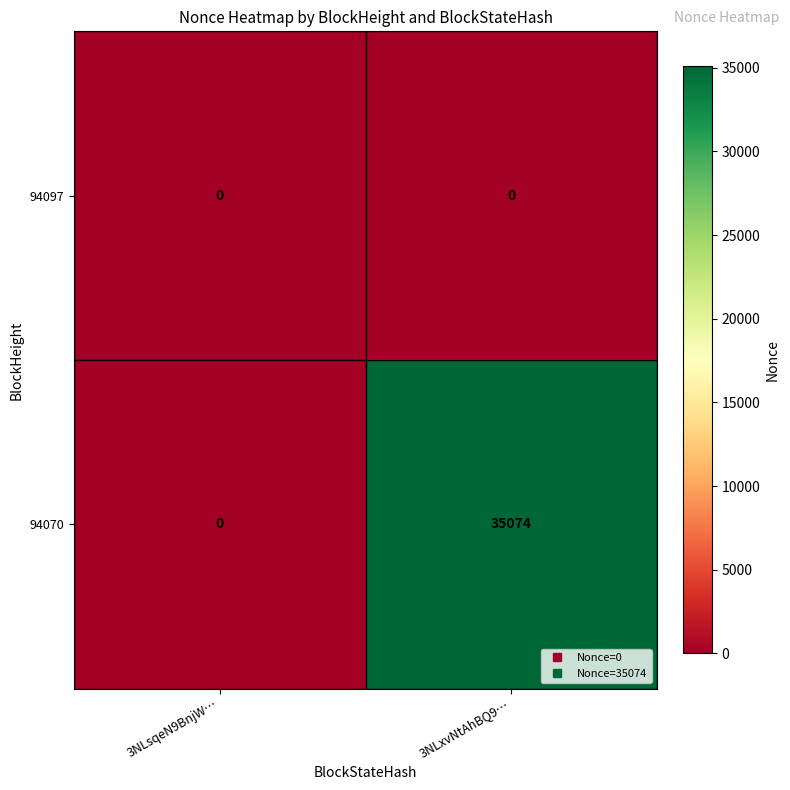

The value of 94097 at 3NLxvNtAhBQ9… is 0. True or false?

True